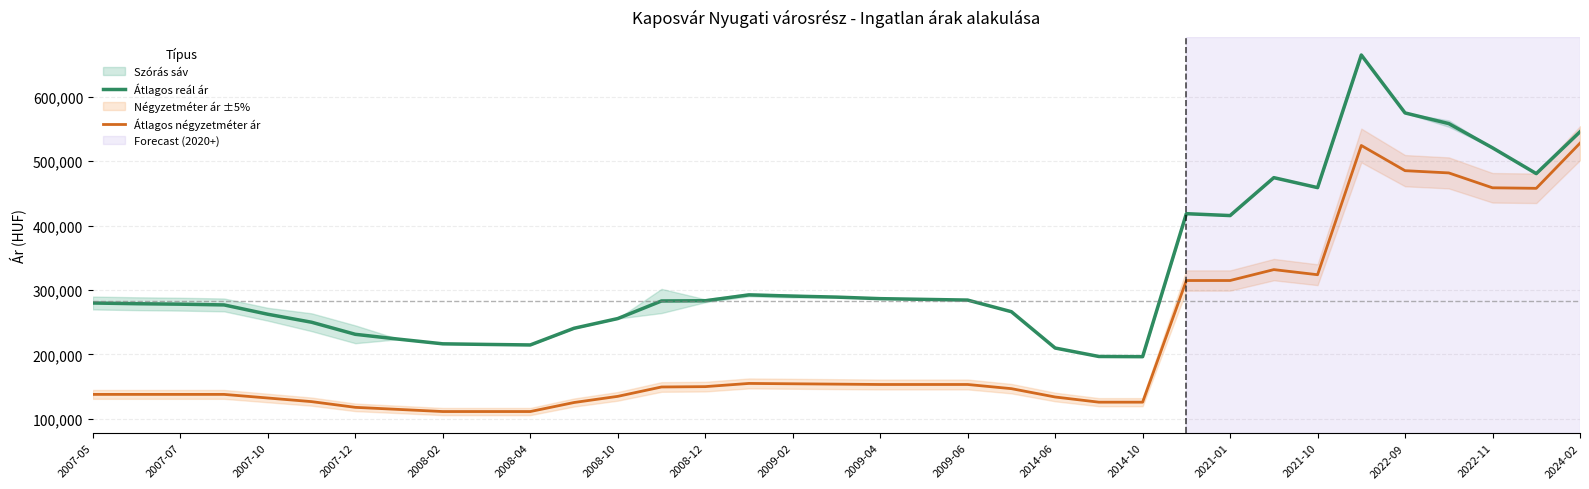

The Átlagos négyzetméter ár series shows 63917 at 2007-05. True or false?

False